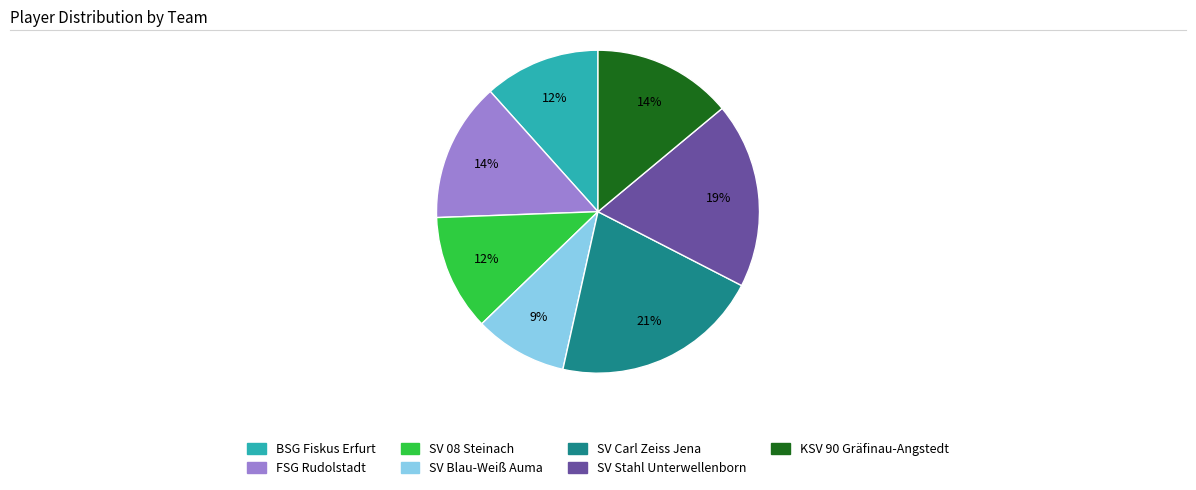

Count the number of slices in the pie.

7